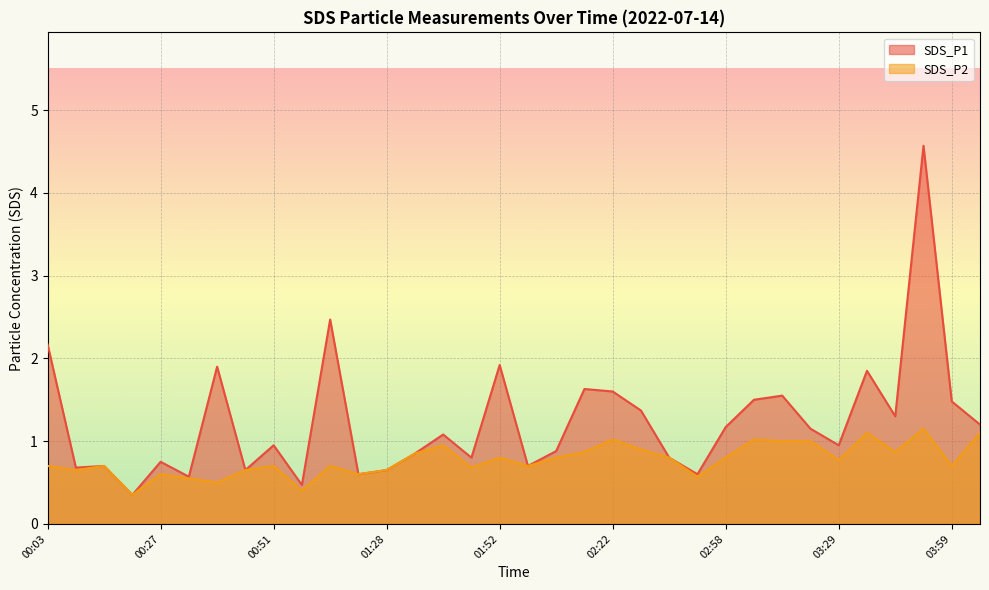

Where is the first local minimum for SDS_P2?

00:09